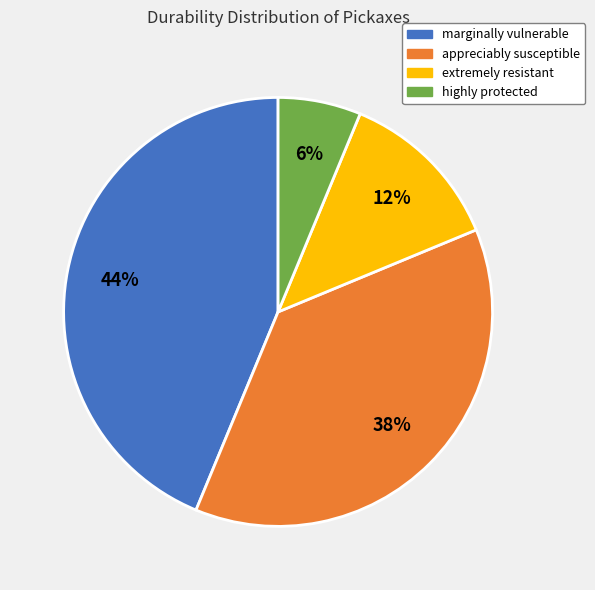

To the nearest percent, what is the average slice percentage?

25%